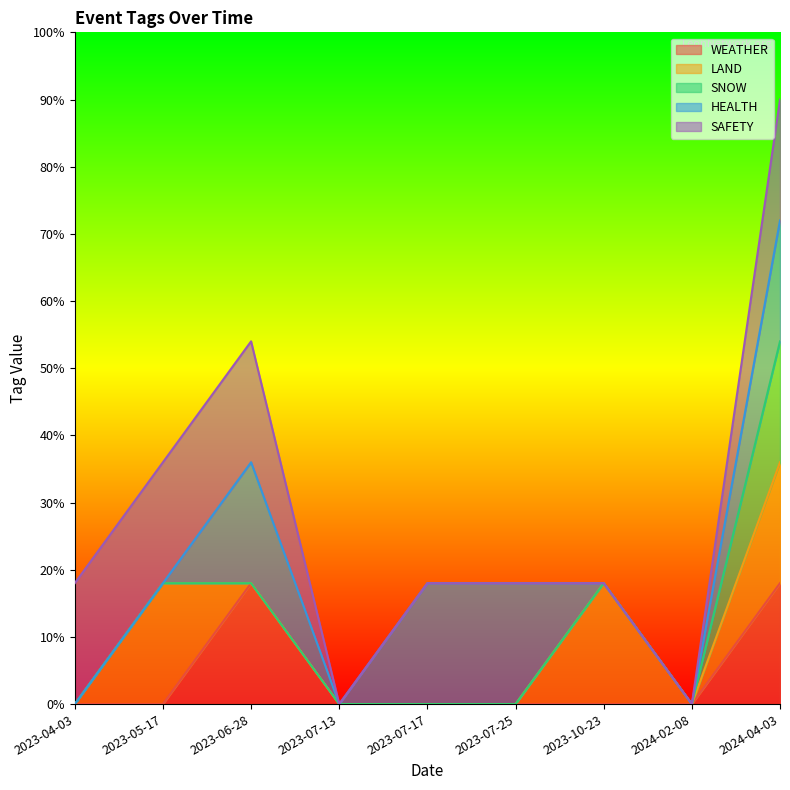

How many lines are shown in the chart?

5